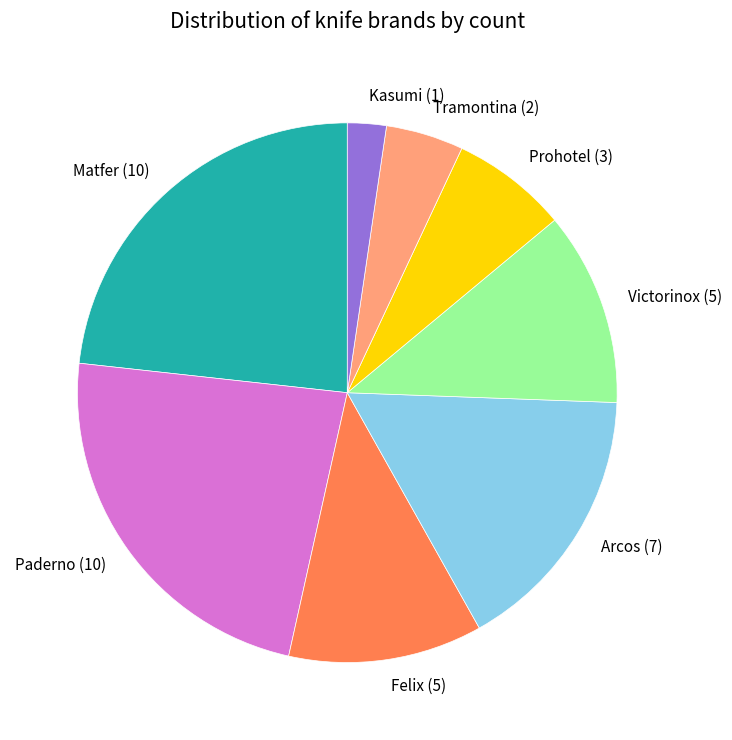

How many slices are in this pie chart?

8